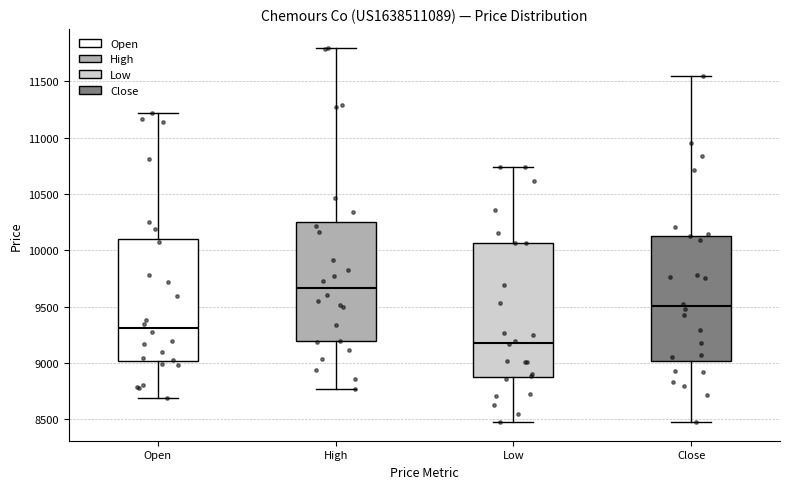

Where does the lower whisker of the box for High end on the y-axis? The values are not printed on the chart, so give them approximately, as read against the axis.

8750